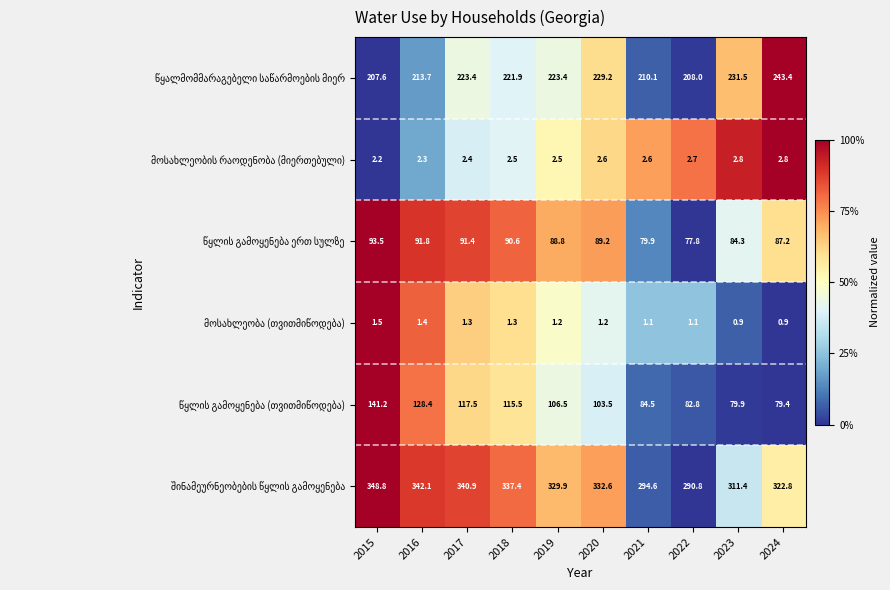

What is the spread (max minus min) of values at 2017?

339.6